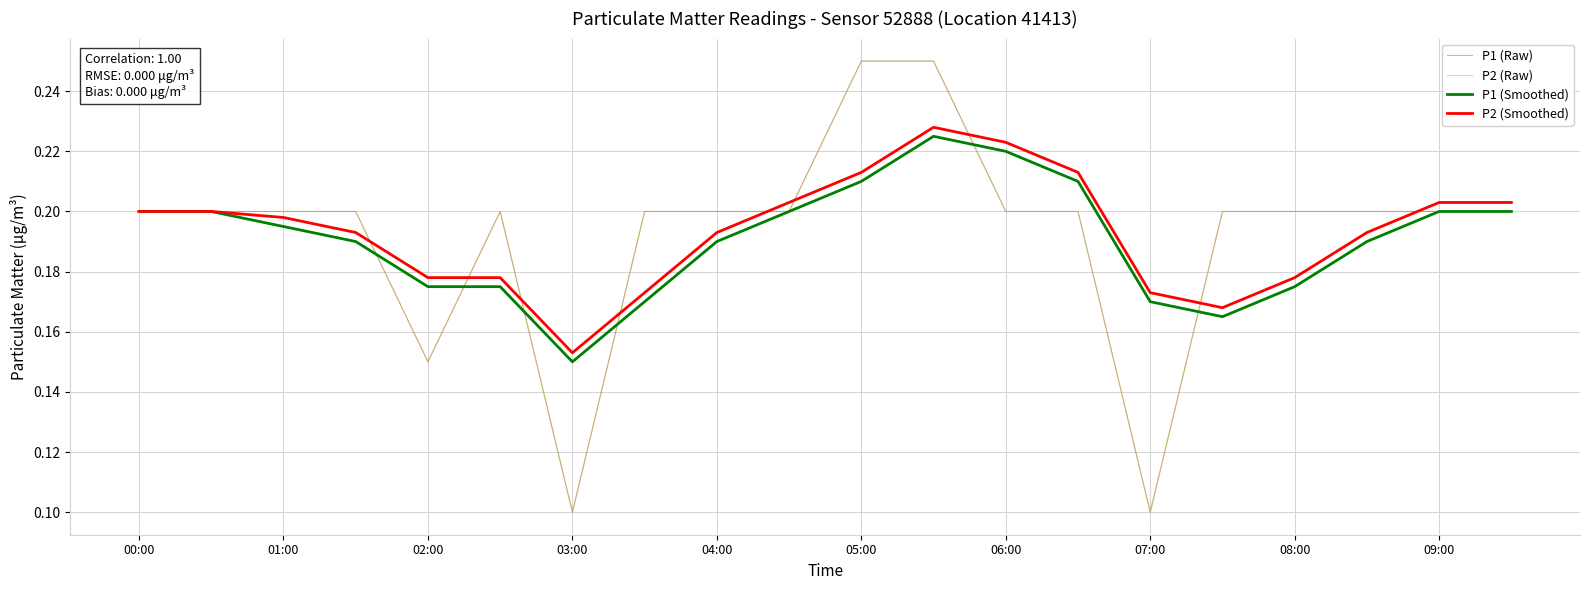

Does the chart have visible grid lines?

Yes